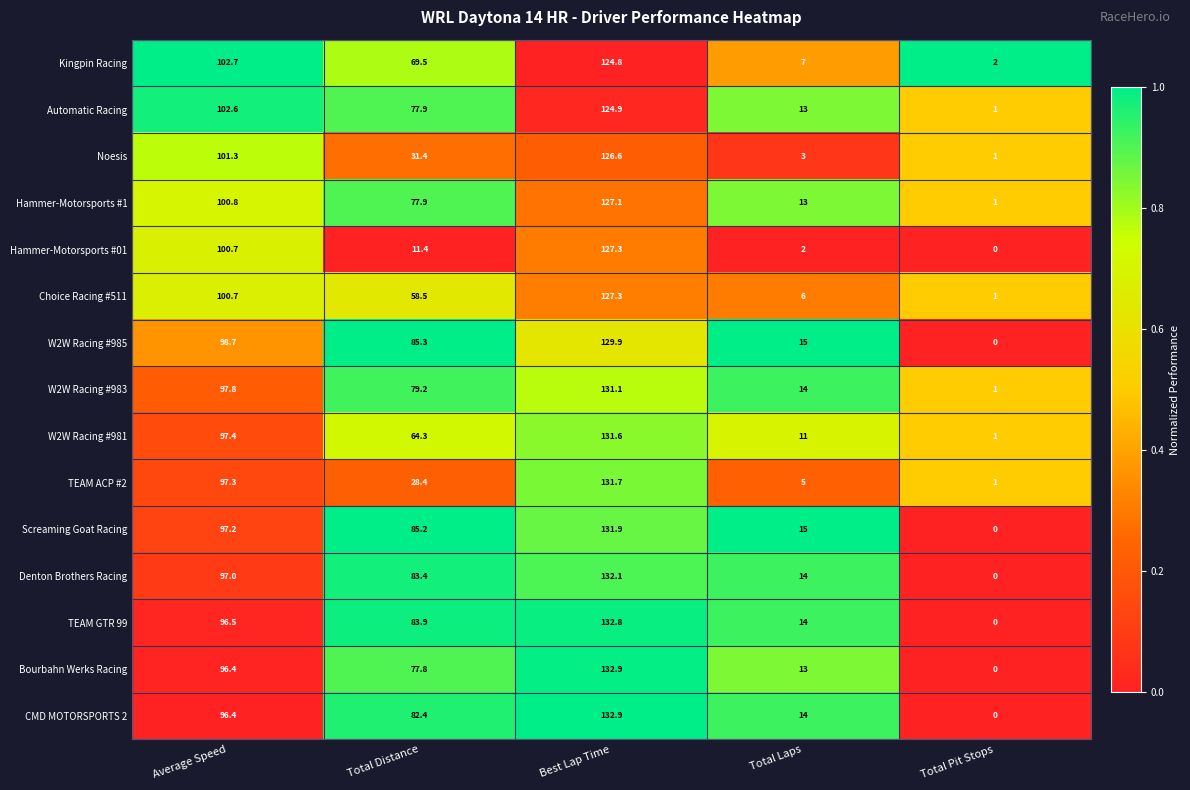

The Screaming Goat Racing series shows 85.2 at Total Distance. True or false?

True